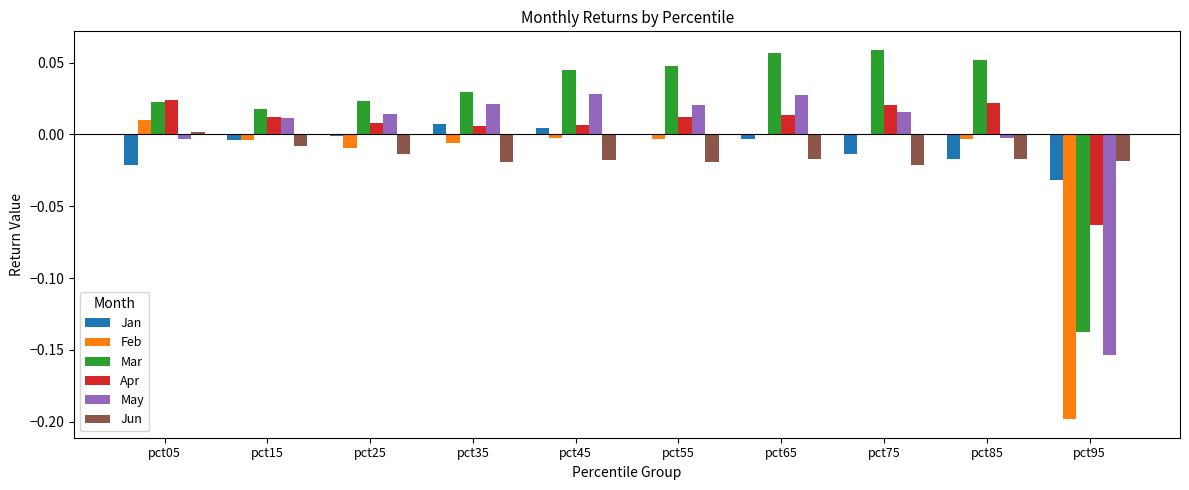

At which label is Mar closest to 0?

pct15